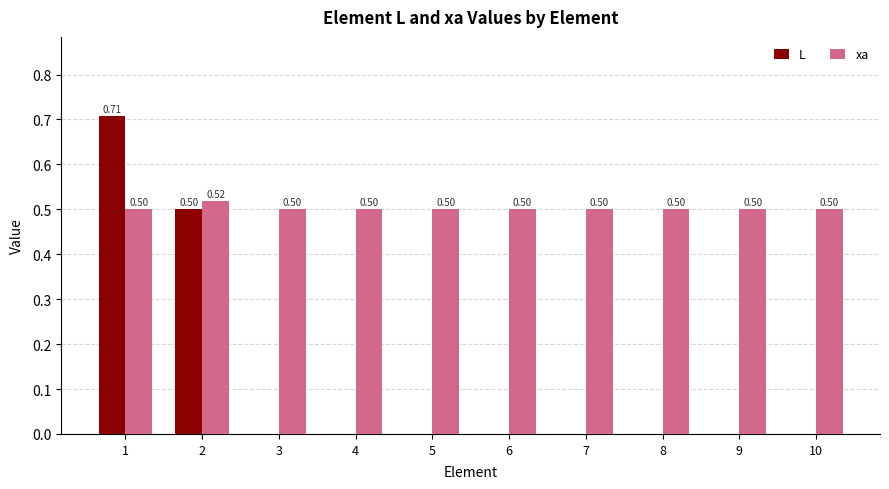

Which series has the largest total across all categories?

xa